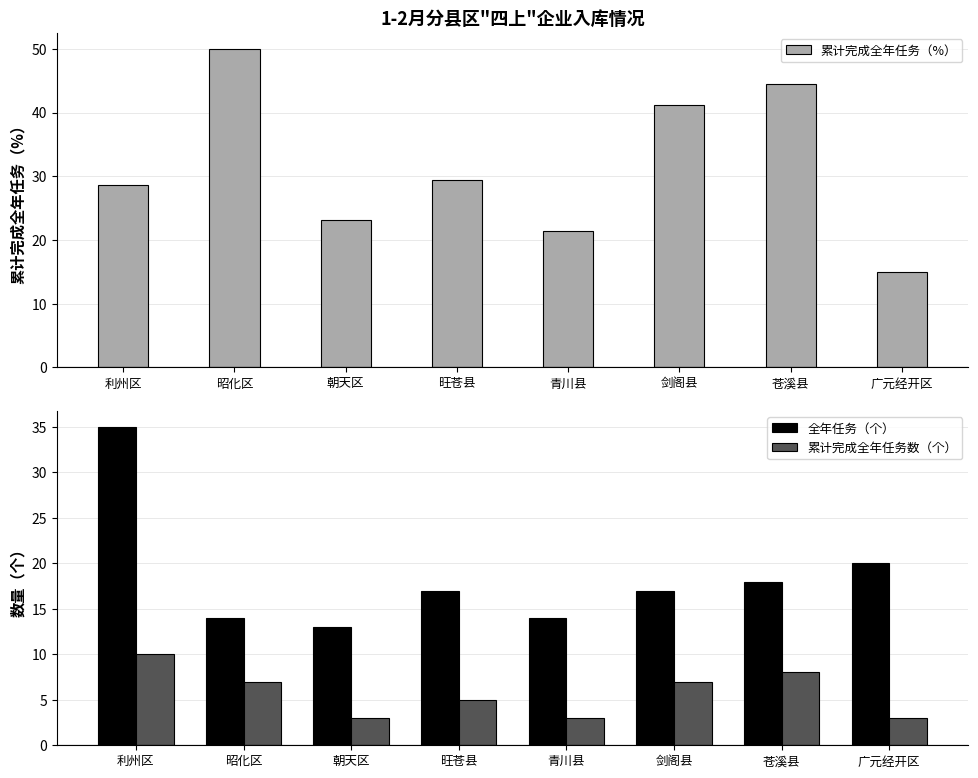

What is the total value across all series at 昭化区?

71.0